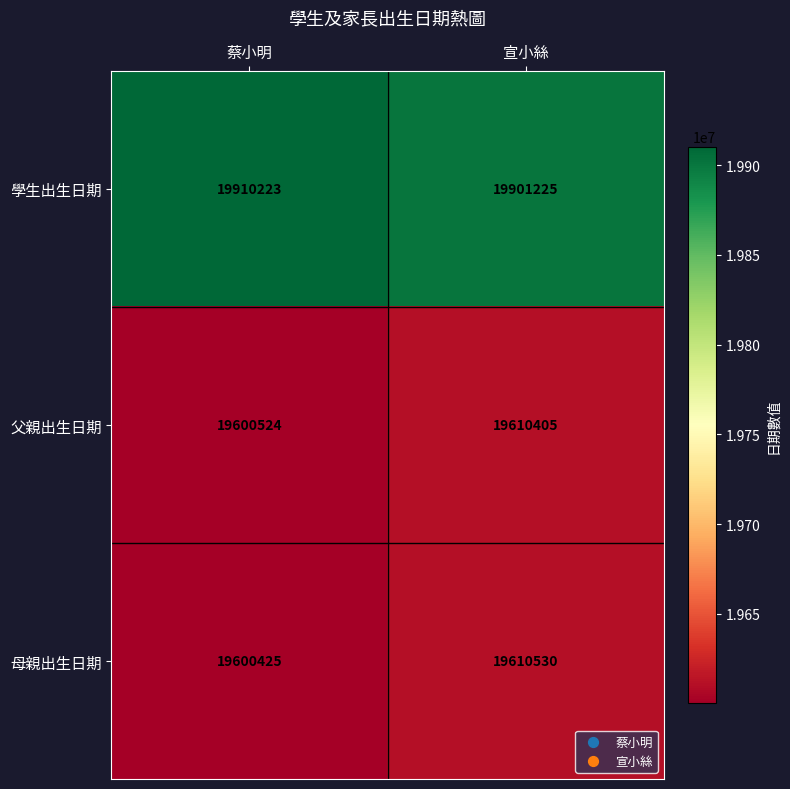

What is the smallest value displayed?

19600425